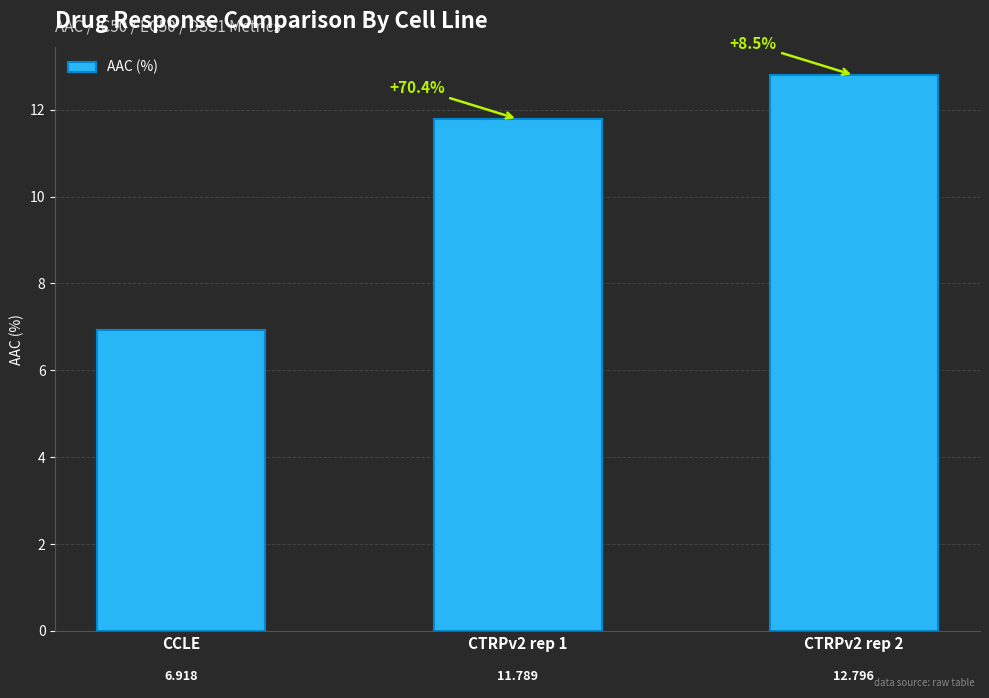

What is the sum of all values?

31.5